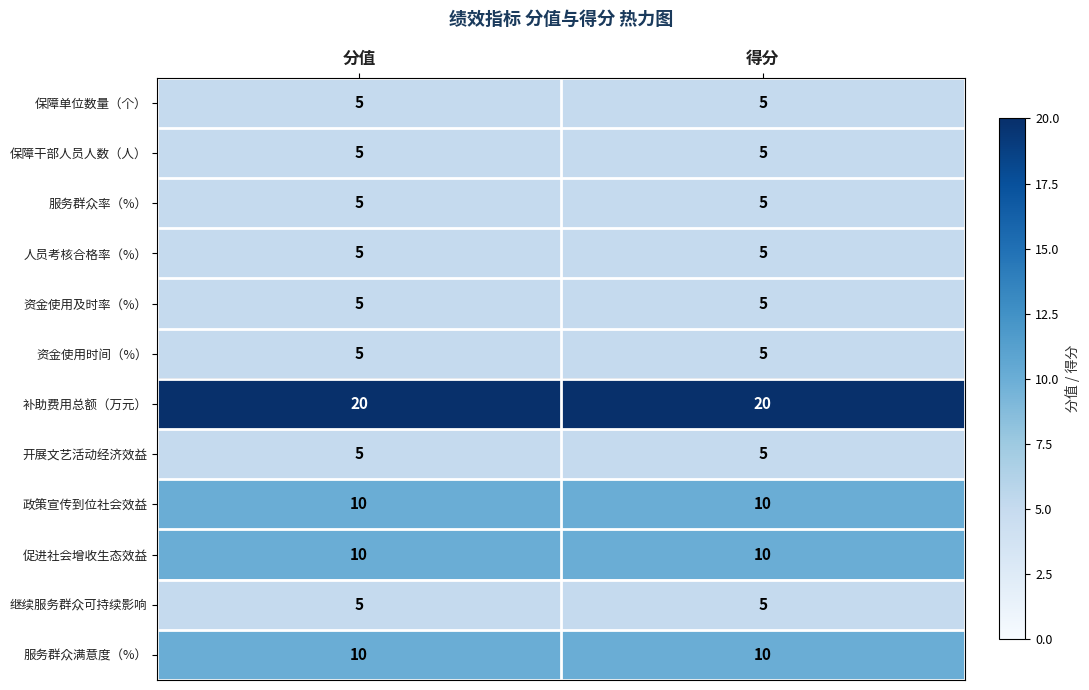

The value of 政策宣传到位社会效益 at 分值 is 10. True or false?

True